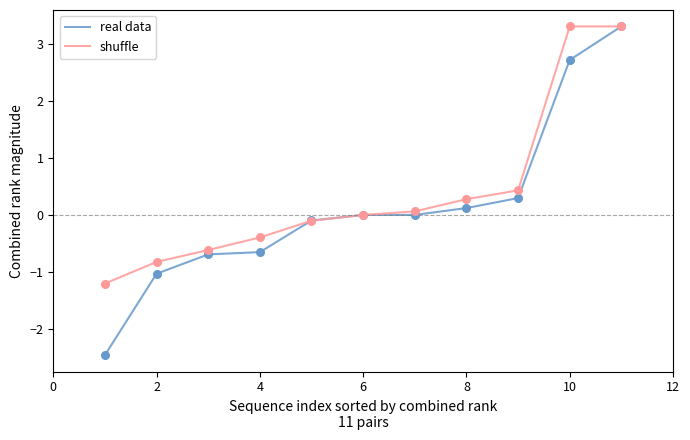

What is the maximum value for shuffle?

3.3